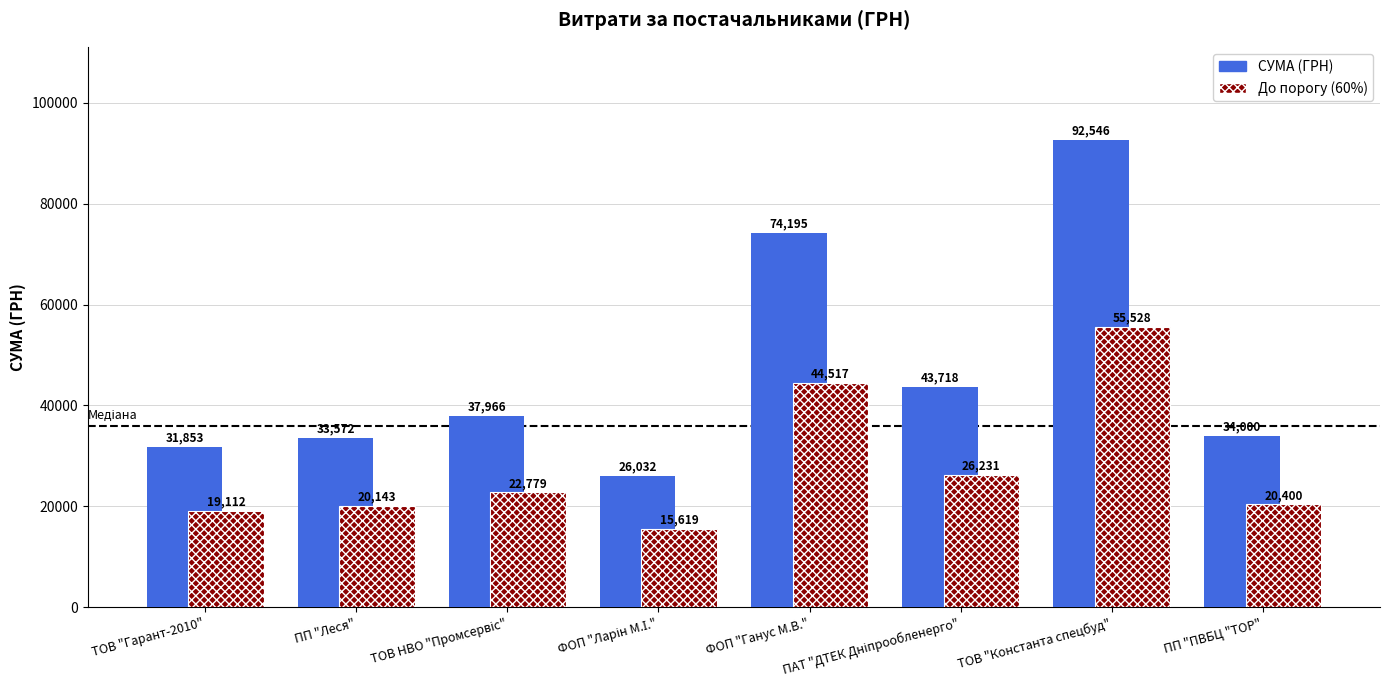

How many bars are there in total?

16